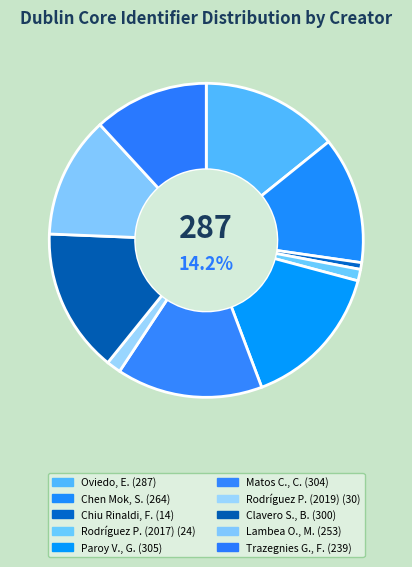

How many segments does this pie chart have?

10